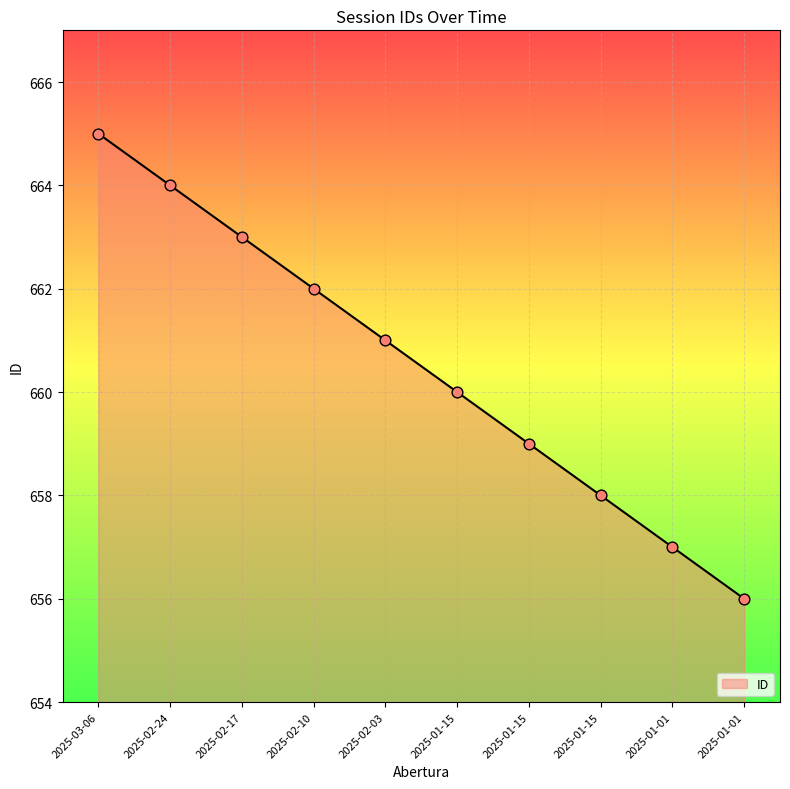

Between 2025-02-24 and 2025-01-15, which is larger?

2025-02-24